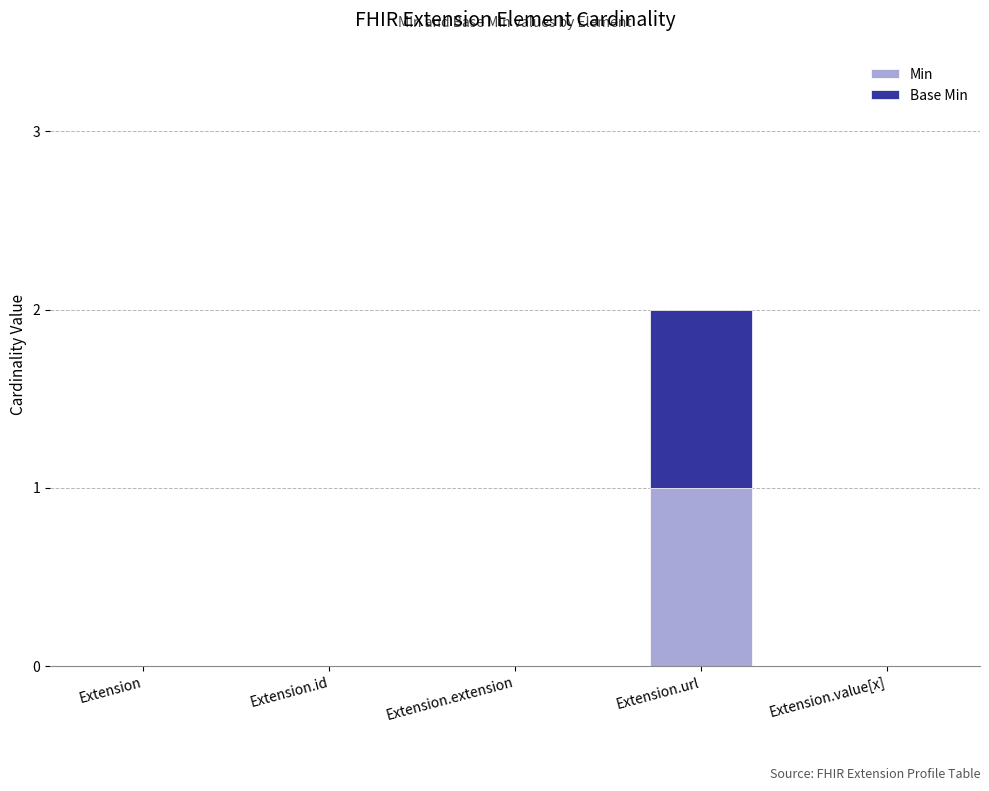

At which label does Min reach its peak?

Extension.url